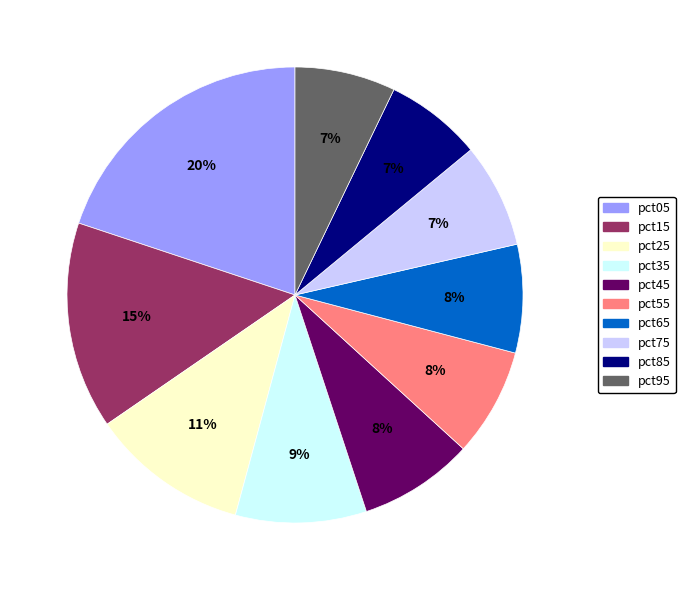

Which category has the biggest portion of the pie?

pct05